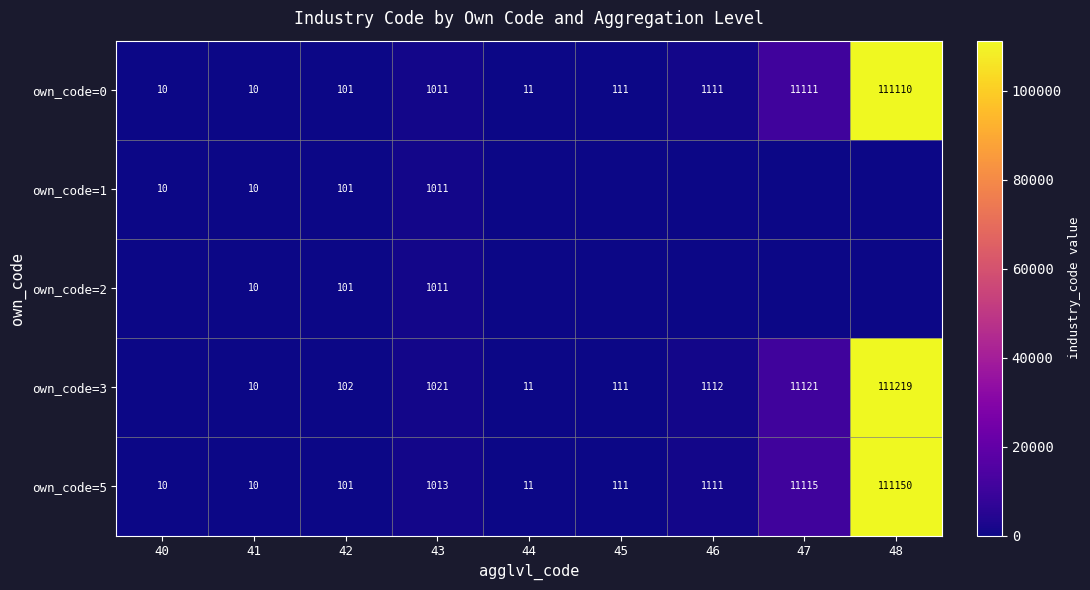

The own_code=5 series shows 11 at 44. True or false?

True